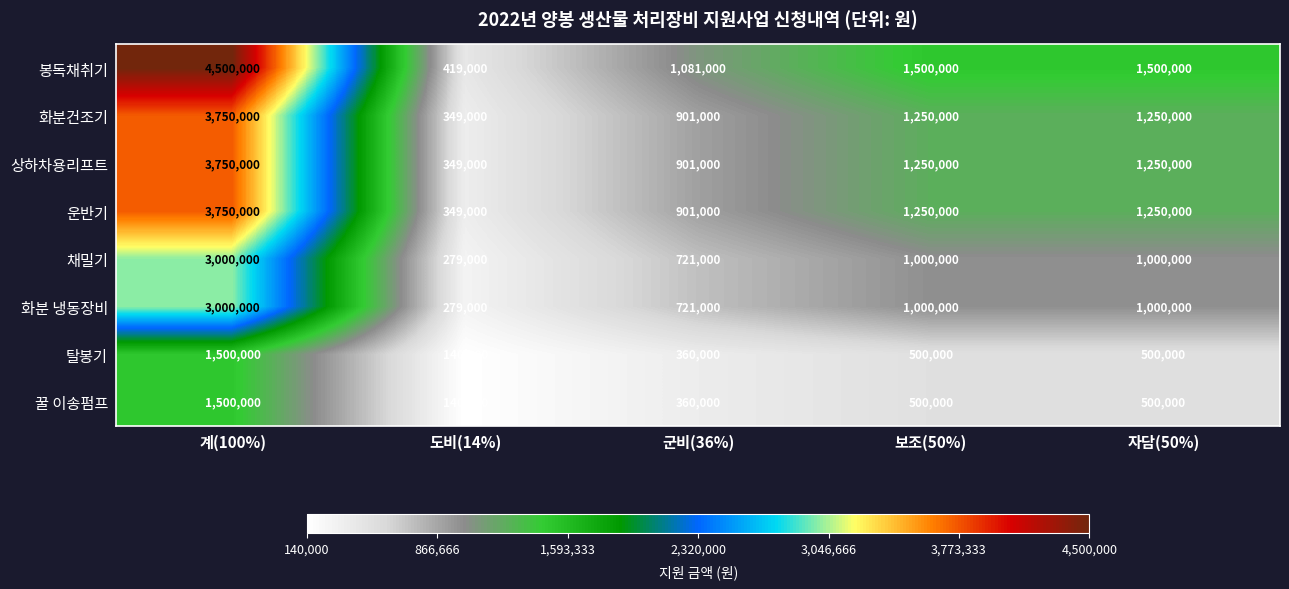

What is the sum of the 채밀기 values at 보조(50%) and 군비(36%)?

1721000